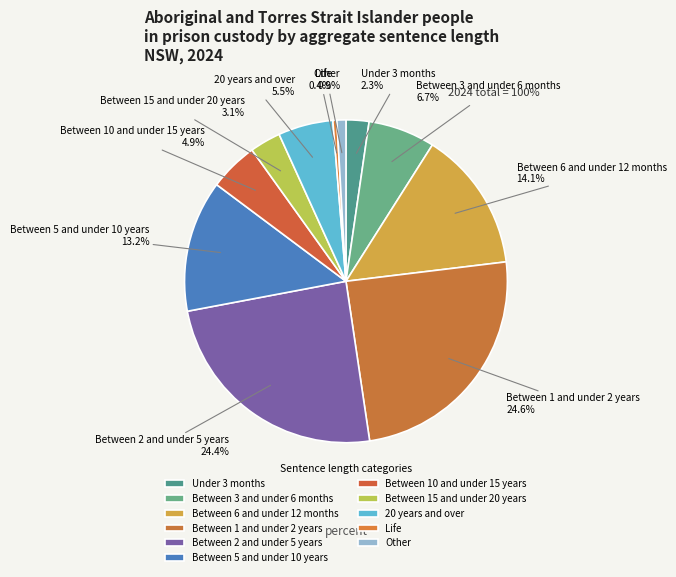

To the nearest percent, what is the difference between the Between 2 and under 5 years and Other slice percentages?

23%